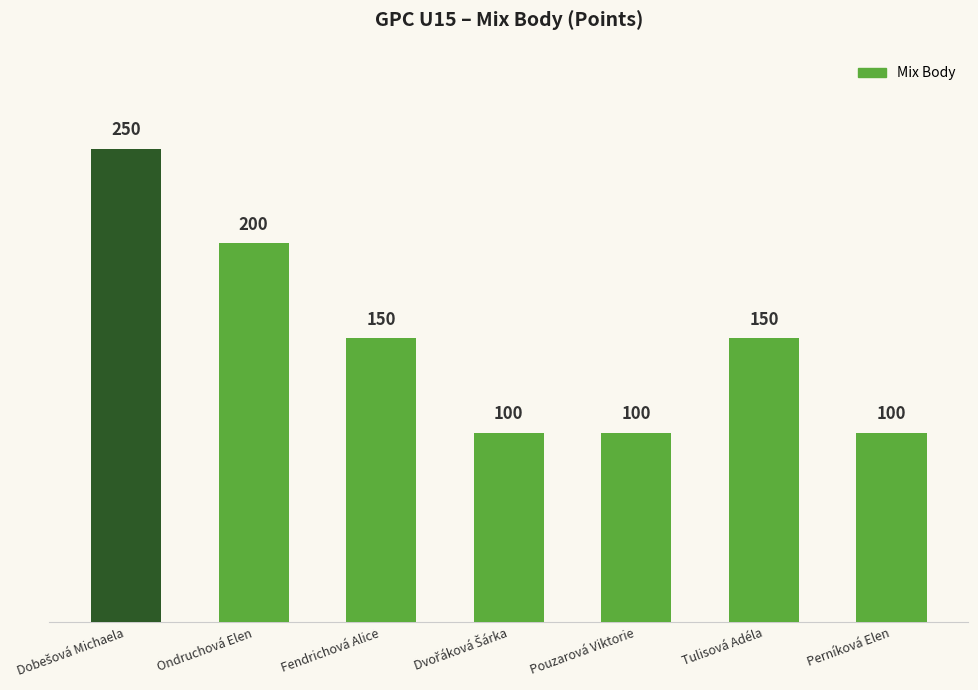

What is the value of the 7th bar from the left?

100